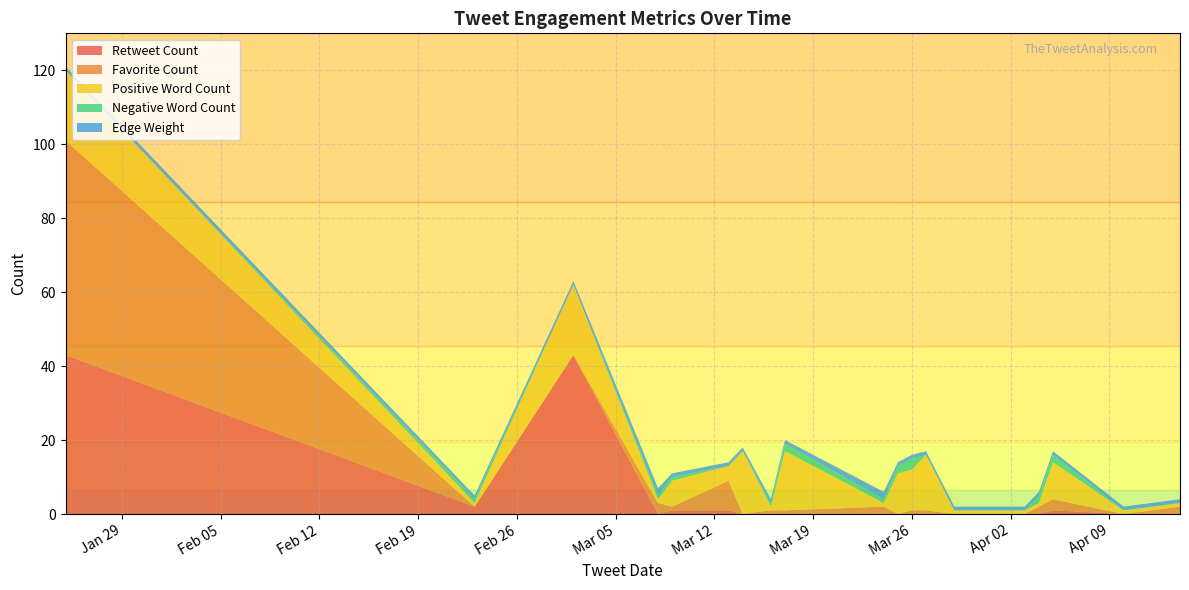

Reading left to right, what are all the values shown in this chart?

Retweet Count: 43	2	43	0	1	1	0	0	0	0	0	0	0	0	0	0	0	1	0	0
Favorite Count: 58	0	0	3	1	8	0	1	1	2	0	1	1	0	0	0	2	3	0	2
Positive Word Count: 19	1	19	1	7	4	17	1	16	1	11	11	15	1	1	1	1	10	1	1
Negative Word Count: 0	1	0	1	1	0	0	1	2	1	2	3	0	0	0	0	2	2	0	0
Edge Weight: 1	1	1	2	1	1	1	1	1	2	1	1	1	1	1	1	1	1	1	1